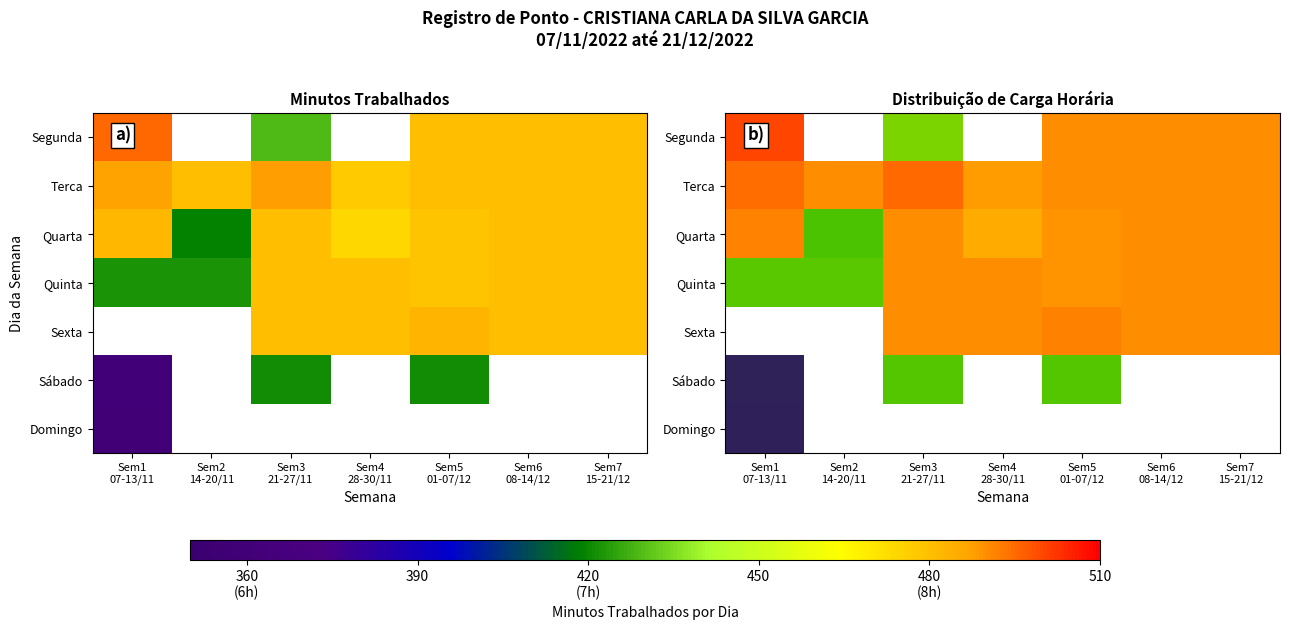

Where is Sábado nearest to the value 391?

Sem1 07-13/11